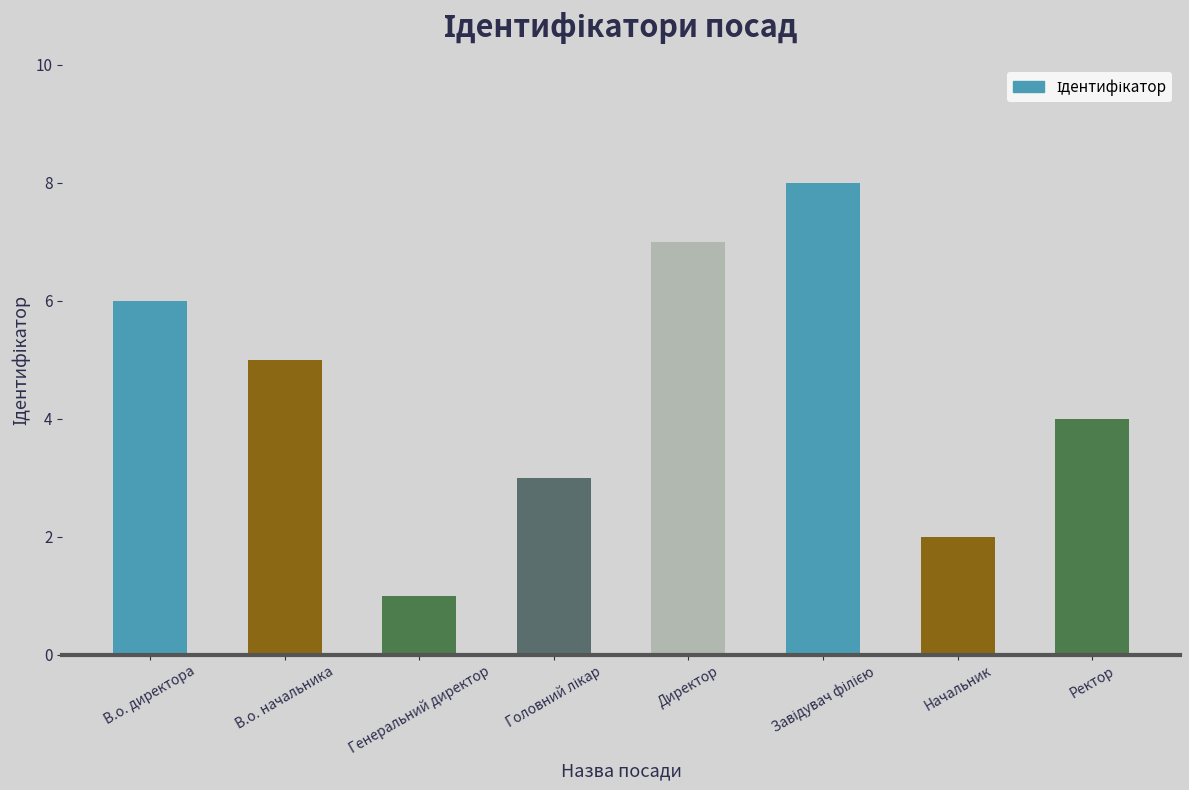

The value at Начальник is 3. True or false?

False